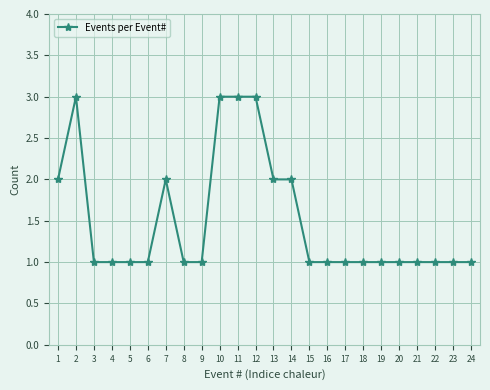

Where is the first local maximum?

2